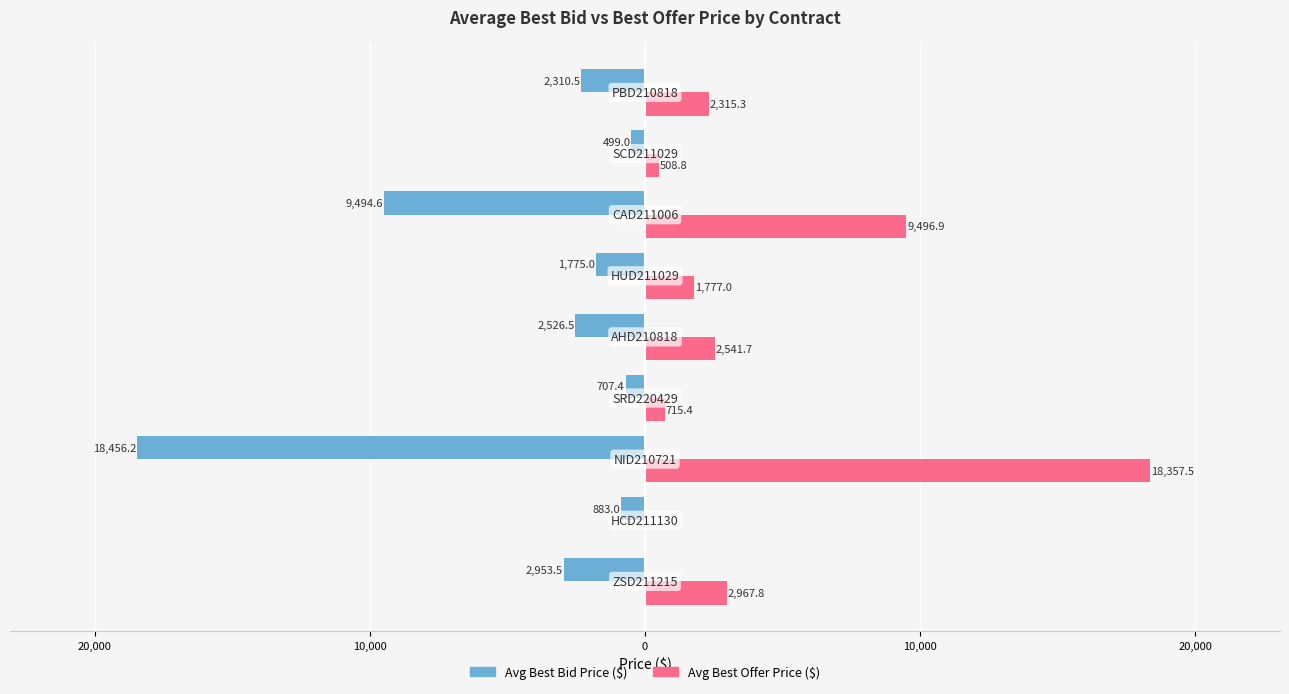

How many values in the Avg Best Bid Price ($) series are below -2310?

5